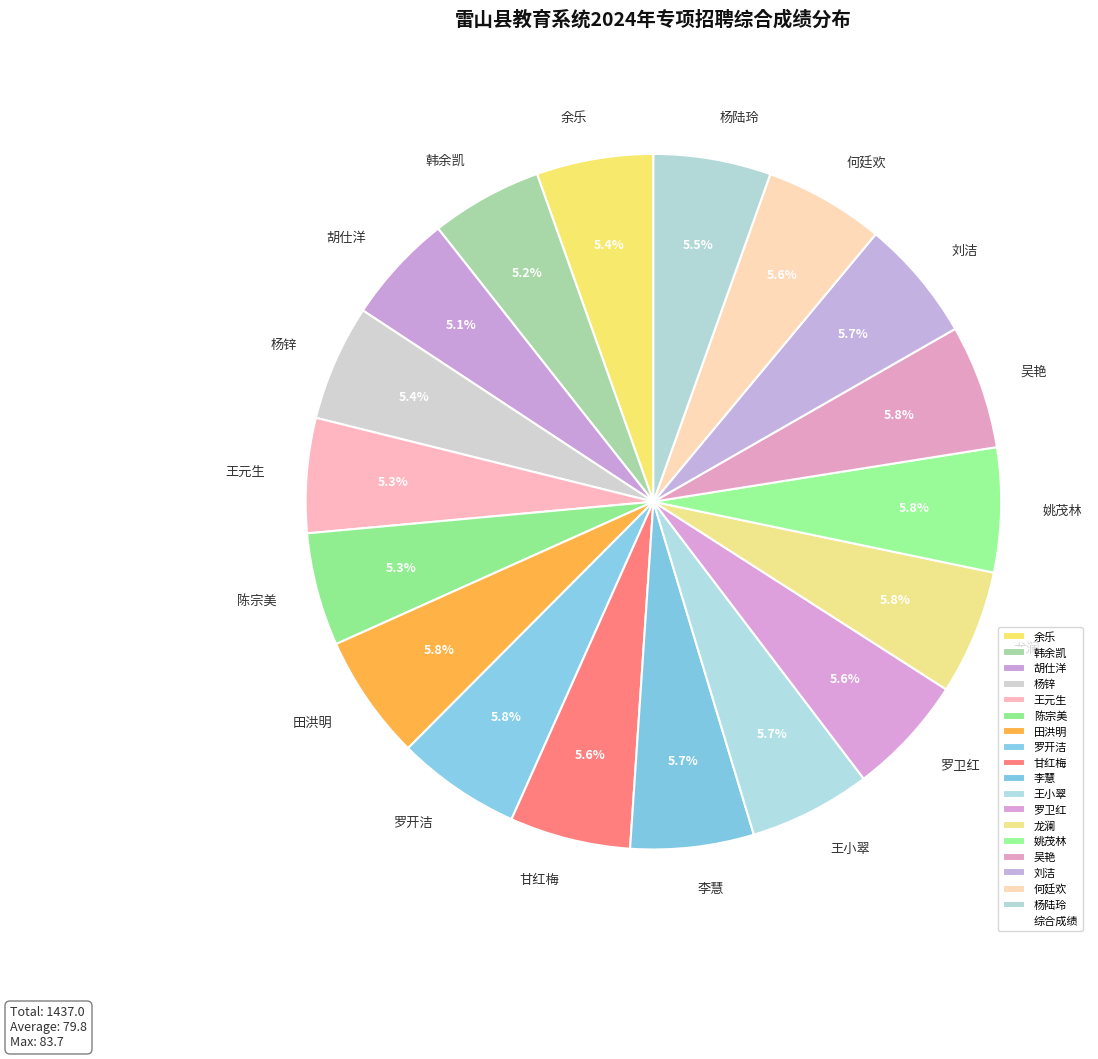

What percentage is the 李慧 slice, to the nearest percent?

6%